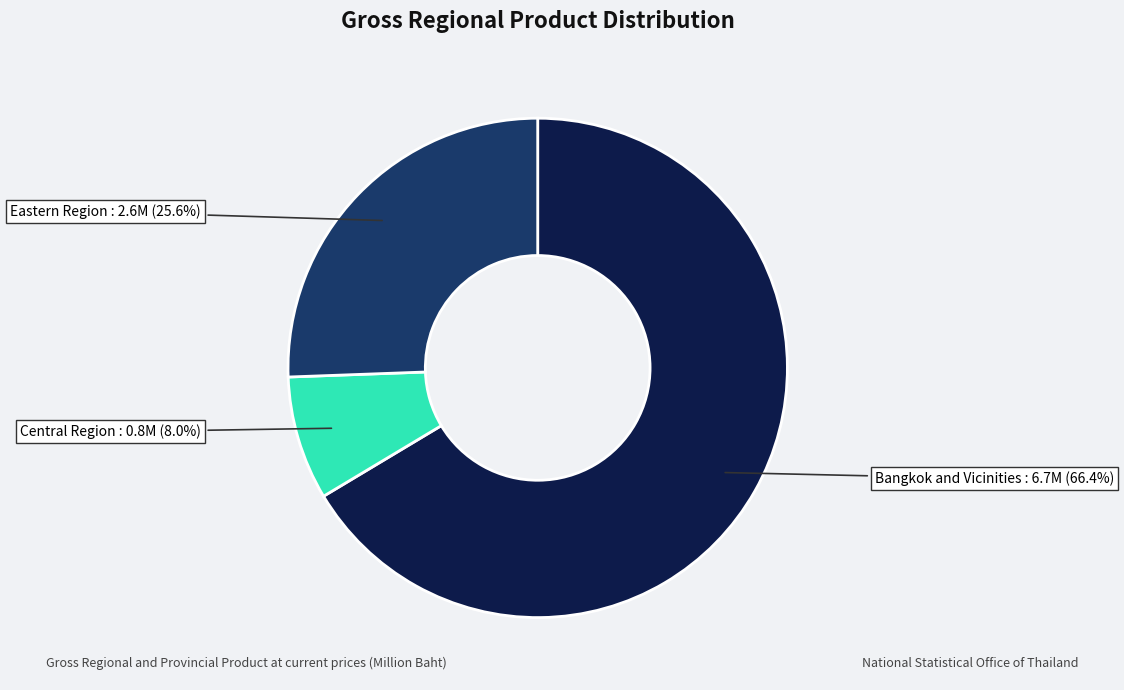

How much of the chart is everything except Eastern Region?

74.4%